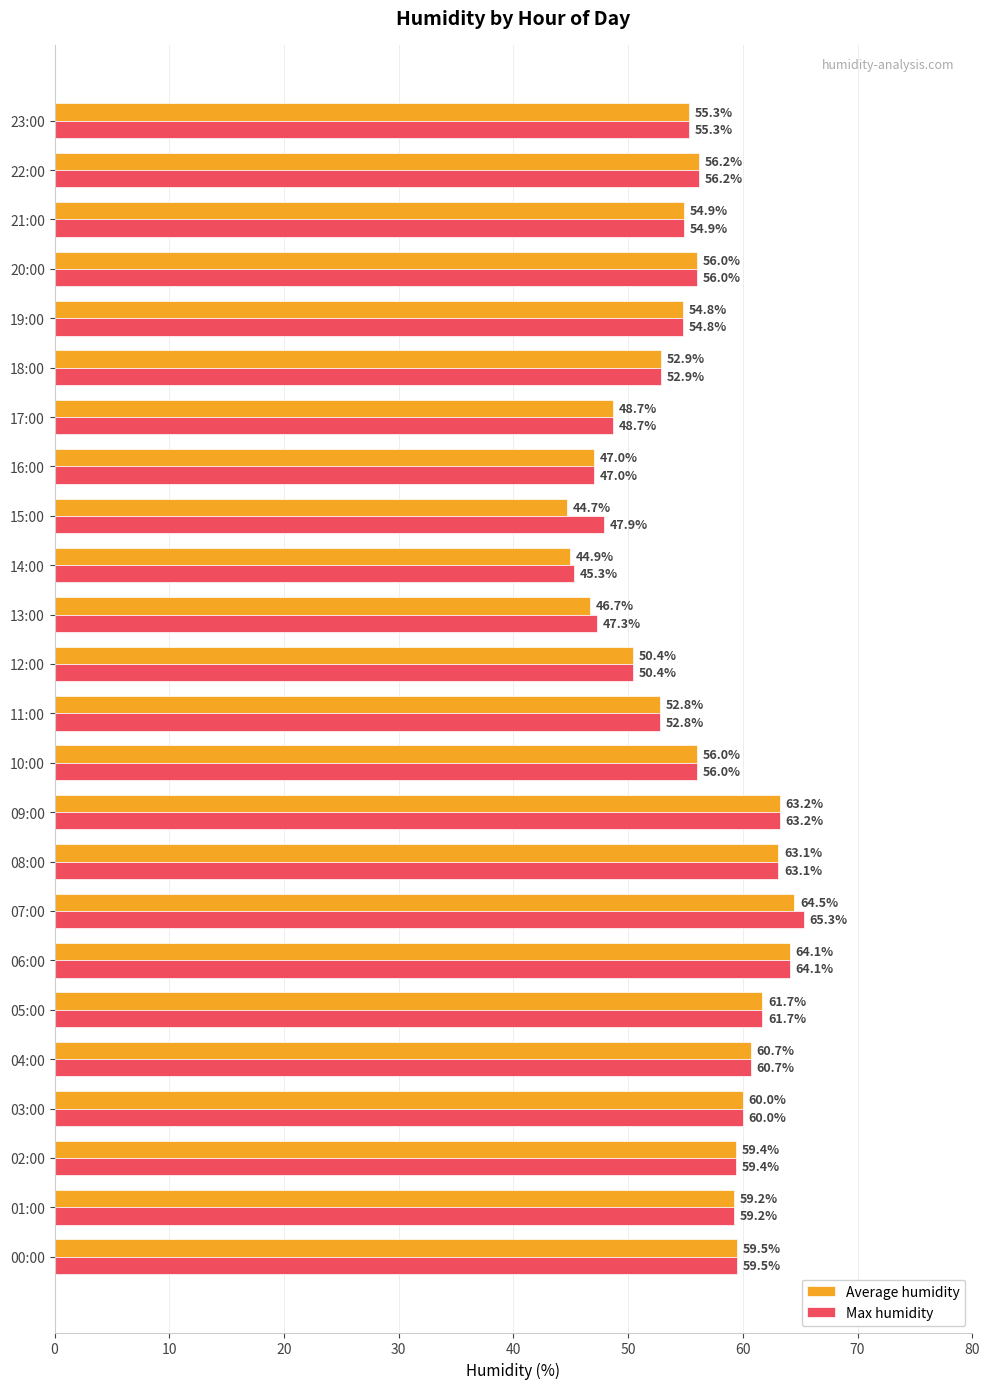

Which series changed the most between 07:00 and 12:00?

Max humidity